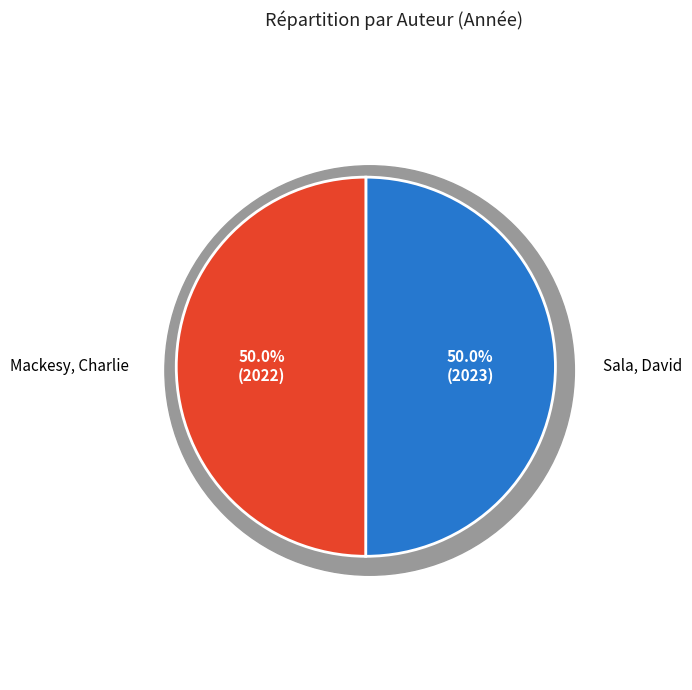

How much of the chart is everything except Sala, David?

50.0%